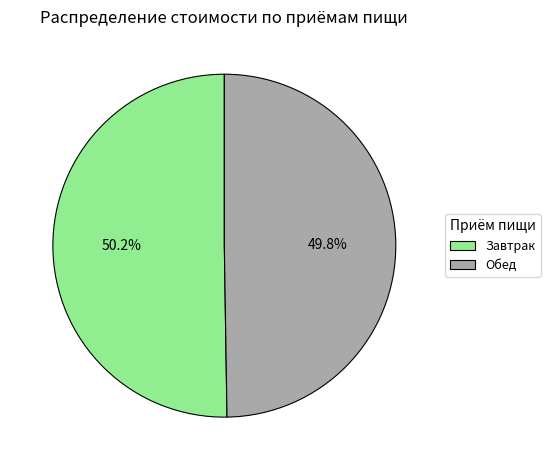

Approximately how many times larger is the value at Завтрак compared to Обед?

1.0